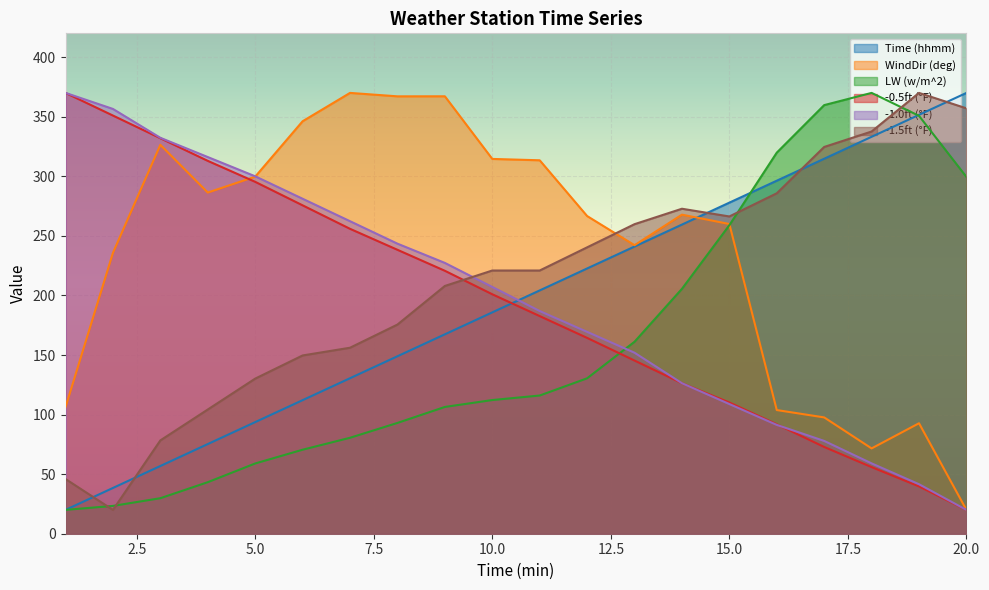

What is the greatest value displayed?

370.0